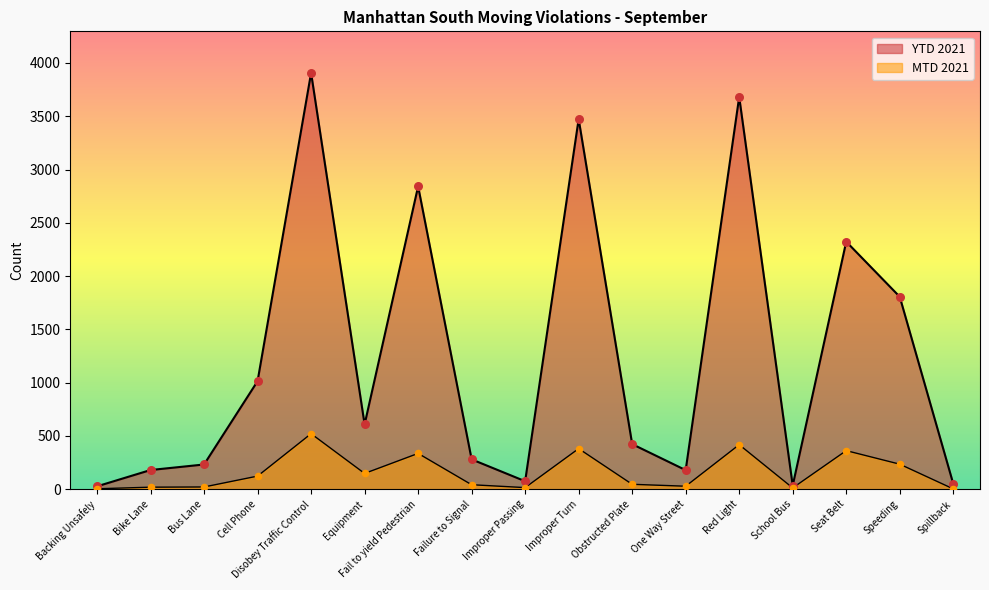

What are all the series names shown in the legend?

MTD 2021, YTD 2021